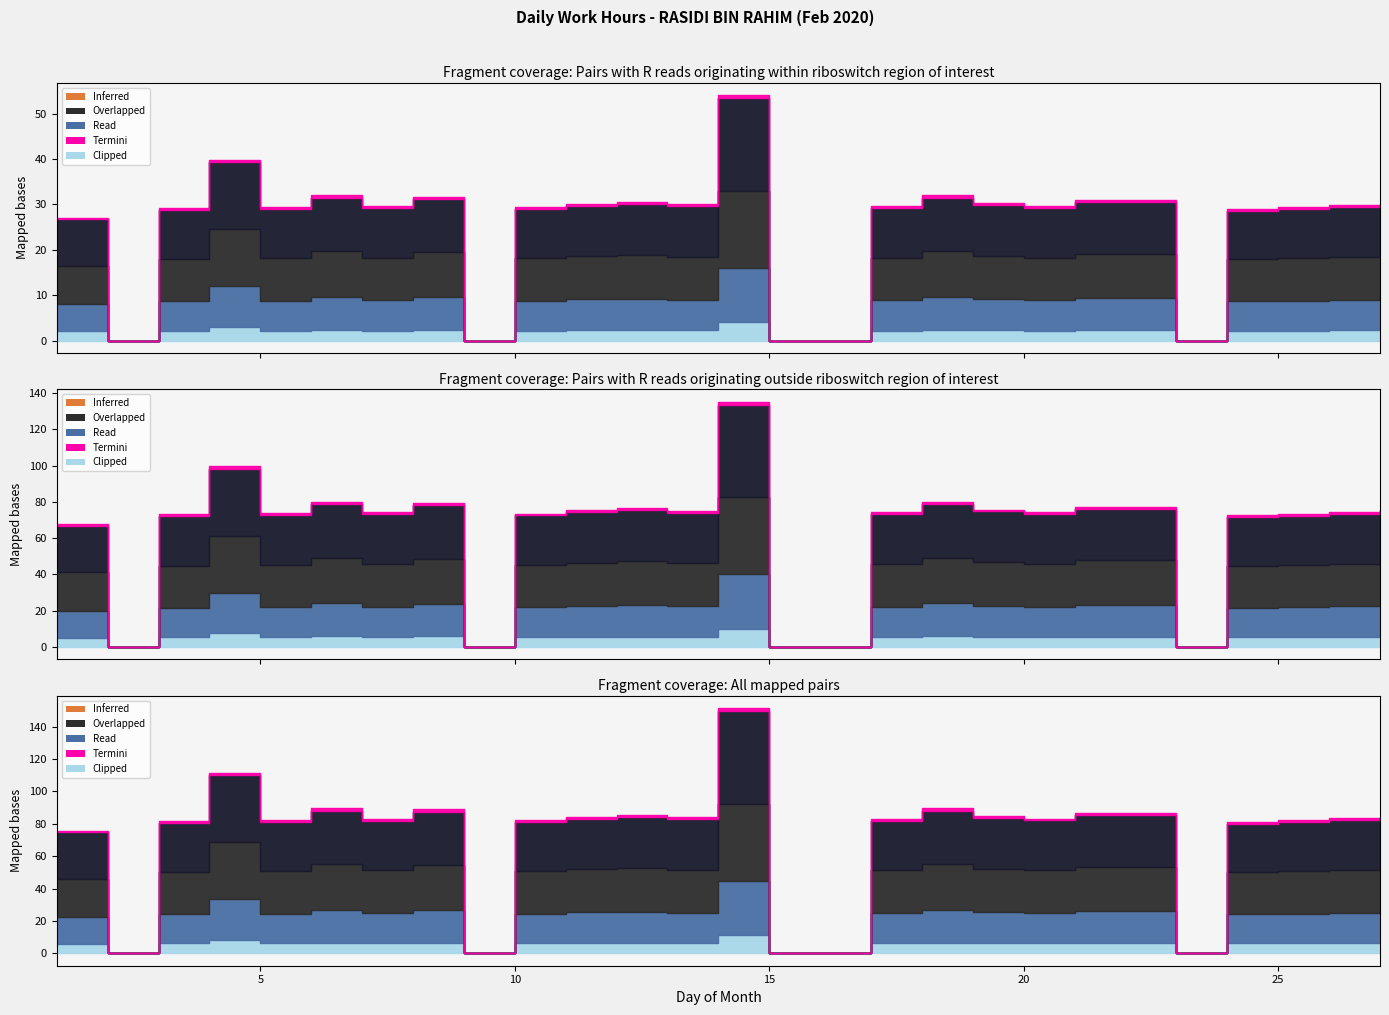

Reading left to right, what are all the values shown in this chart?

Low: 10.2	0.0	10.9	14.8	10.9	11.8	11.0	11.7	0.0	10.9	11.1	11.3	11.1	20.4	0.0	0.0	11.0	11.8	11.2	11.0	11.4	11.4	0.0	10.7	10.9	11.0	11.1
Overlapped: 8.5	0.0	9.2	12.5	9.3	10.1	9.4	10.0	0.0	9.3	9.5	9.7	9.5	17.0	0.0	0.0	9.4	10.1	9.6	9.4	9.8	9.8	0.0	9.2	9.3	9.4	9.5
Read: 6.0	0.0	6.5	9.0	6.6	7.2	6.7	7.1	0.0	6.6	6.8	6.9	6.7	12.0	0.0	0.0	6.7	7.2	6.8	6.7	7.0	7.0	0.0	6.5	6.6	6.7	6.8
Termini: 0.3	0.0	0.4	0.5	0.4	0.5	0.4	0.5	0.0	0.4	0.4	0.4	0.4	0.7	0.0	0.0	0.4	0.5	0.4	0.4	0.4	0.4	0.0	0.4	0.4	0.4	0.4
Clipped: 2.0	0.0	2.2	3.0	2.2	2.4	2.2	2.4	0.0	2.2	2.3	2.3	2.3	4.0	0.0	0.0	2.2	2.4	2.3	2.2	2.3	2.3	0.0	2.2	2.2	2.3	2.3